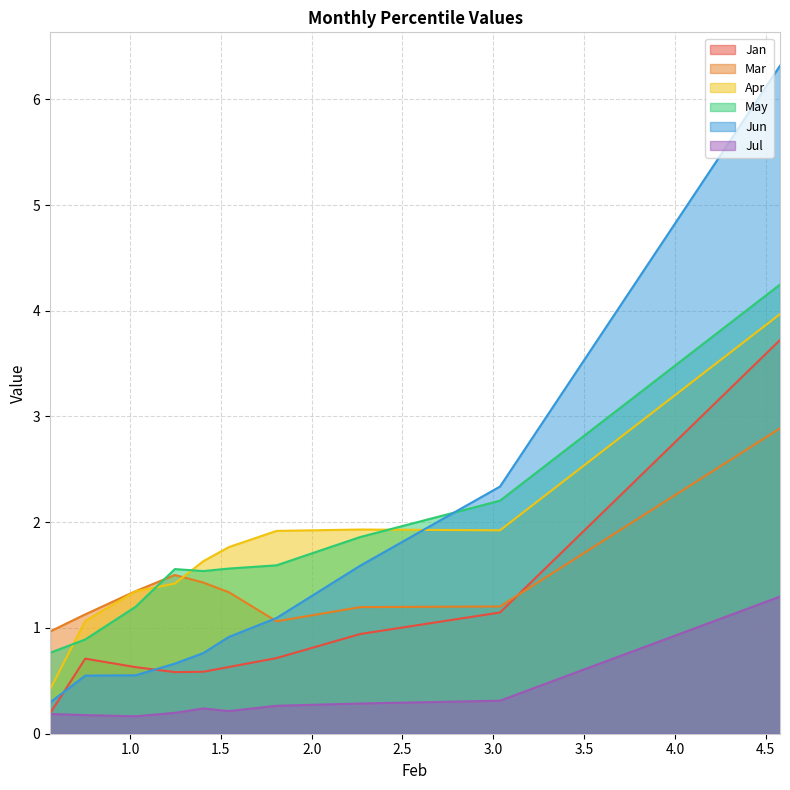

What is the difference between the maximum and minimum values in the Jun series?

6.0